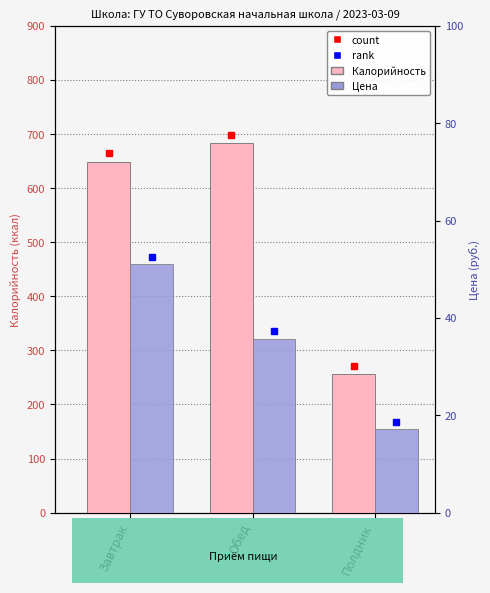

What are all the series names shown in the legend?

Калорийность, Цена